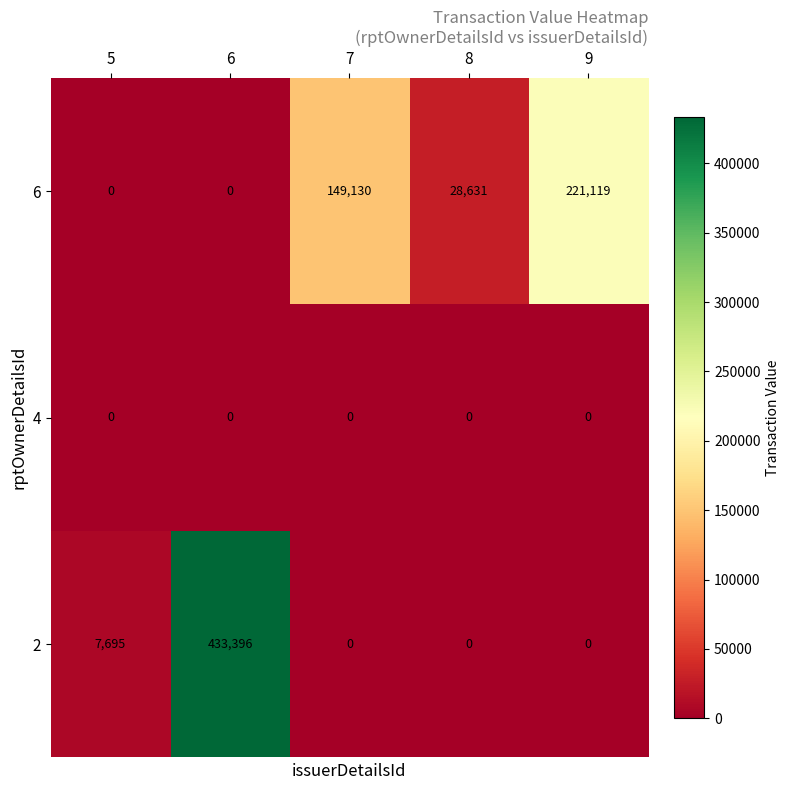

Which series has the largest total across all categories?

2